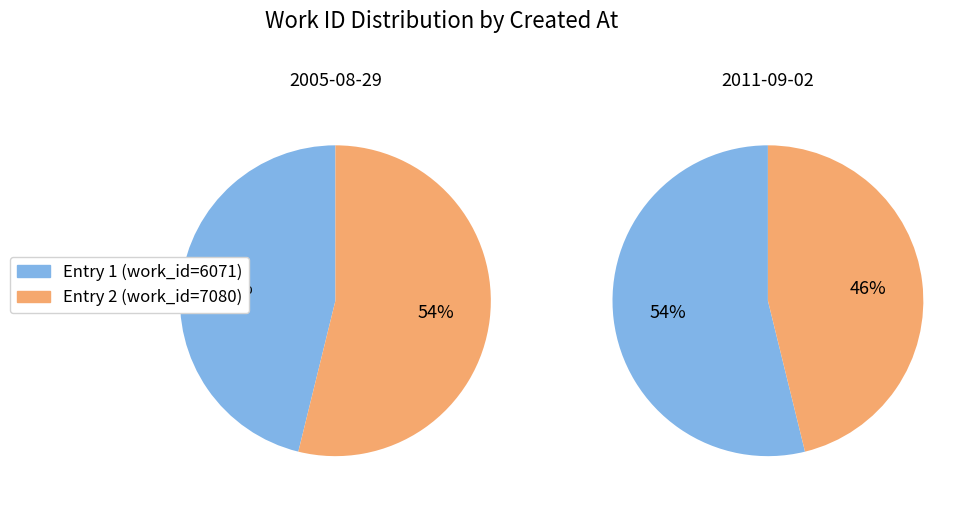

How many slices are in this pie chart?

2